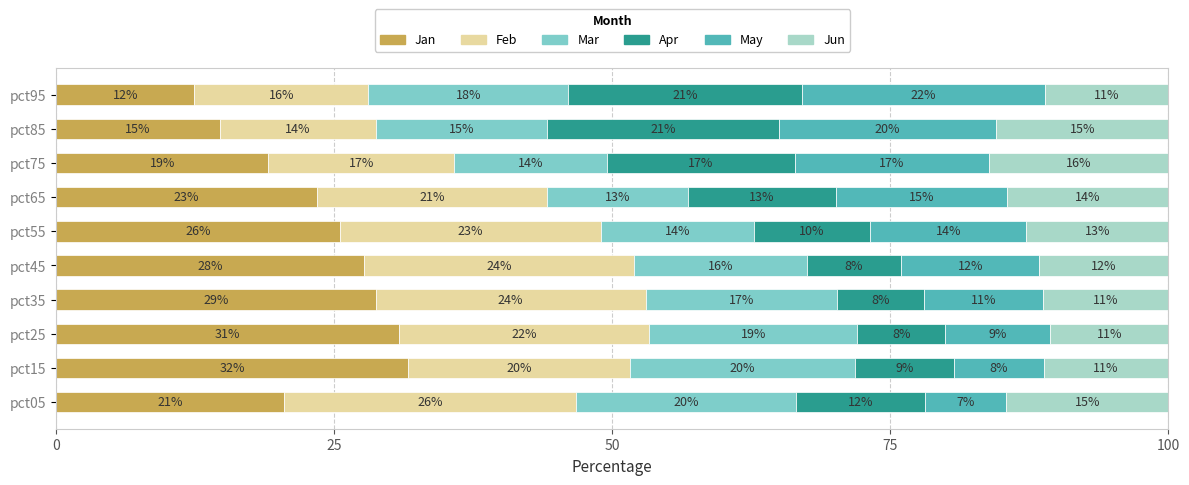

What are all the series names shown in the legend?

Jan, Feb, Mar, Apr, May, Jun